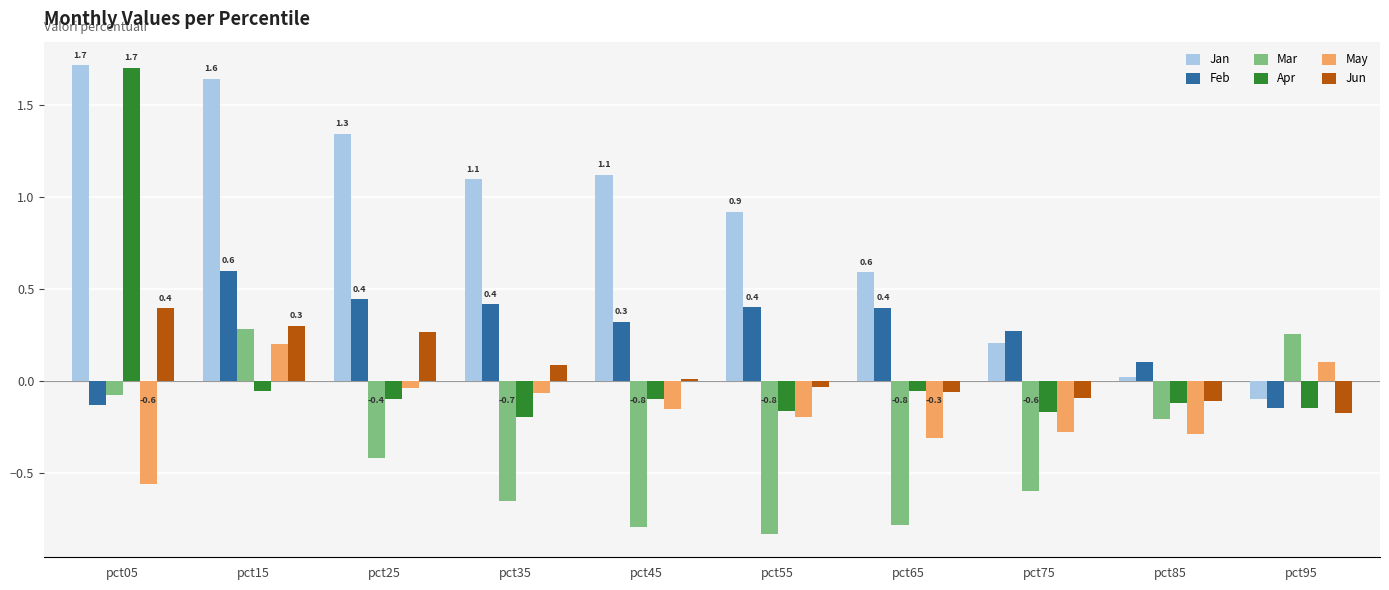

The value of Feb at pct35 is 0.4. True or false?

True